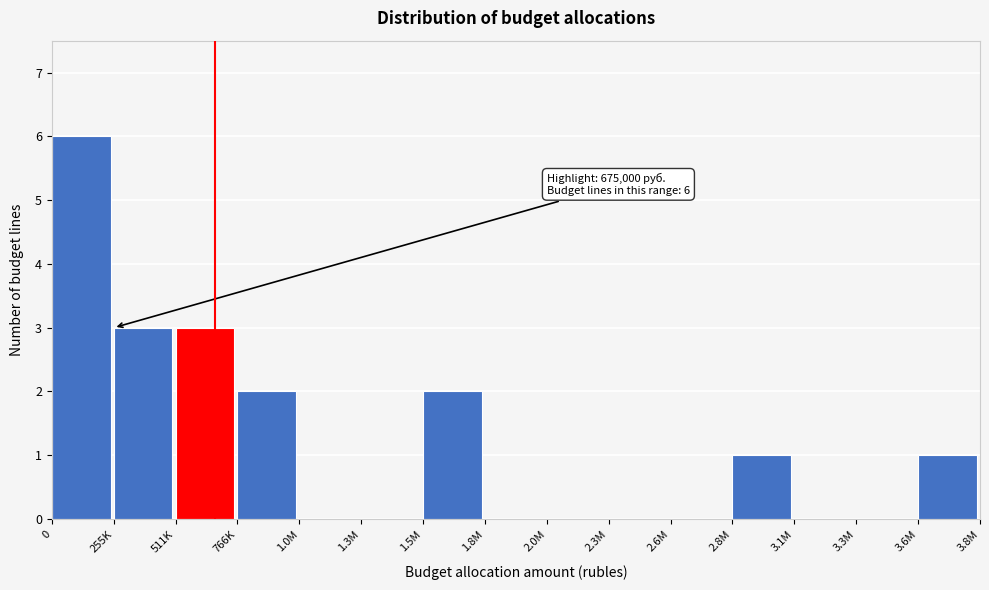

Reading left to right, transcribe all the data shown in this chart.

0=6	255K=3	511K=3	766K=2	1.0M=0	1.3M=0	1.5M=2	1.8M=0	2.0M=0	2.3M=0	2.6M=0	2.8M=1	3.1M=0	3.3M=0	3.6M=1